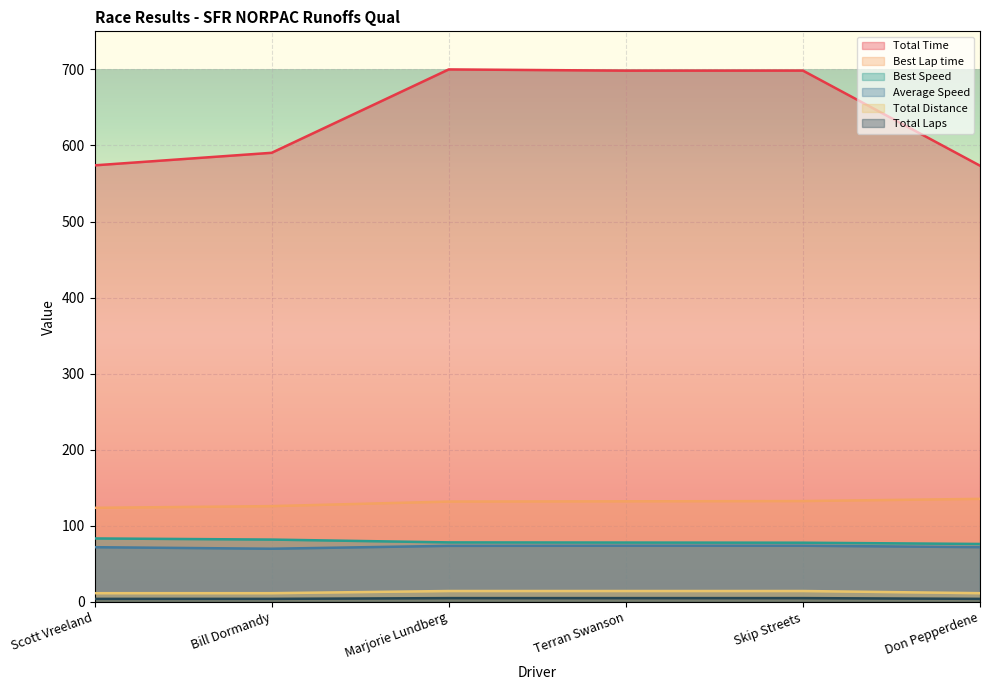

Reading left to right, transcribe all the data shown in this chart.

Total Time: Scott Vreeland=573.8	Bill Dormandy=590.3	Marjorie Lundberg=699.9	Terran Swanson=698.3	Skip Streets=698.4	Don Pepperdene=573.4
Best Lap time: Scott Vreeland=123.7	Bill Dormandy=125.9	Marjorie Lundberg=131.9	Terran Swanson=132.2	Skip Streets=132.6	Don Pepperdene=135.4
Best Speed: Scott Vreeland=83.4	Bill Dormandy=81.9	Marjorie Lundberg=78.2	Terran Swanson=78.0	Skip Streets=77.8	Don Pepperdene=76.2
Average Speed: Scott Vreeland=71.9	Bill Dormandy=69.9	Marjorie Lundberg=73.7	Terran Swanson=73.9	Skip Streets=73.9	Don Pepperdene=72.0
Total Distance: Scott Vreeland=11.5	Bill Dormandy=11.5	Marjorie Lundberg=14.3	Terran Swanson=14.3	Skip Streets=14.3	Don Pepperdene=11.5
Total Laps: Scott Vreeland=4.0	Bill Dormandy=4.0	Marjorie Lundberg=5.0	Terran Swanson=5.0	Skip Streets=5.0	Don Pepperdene=4.0